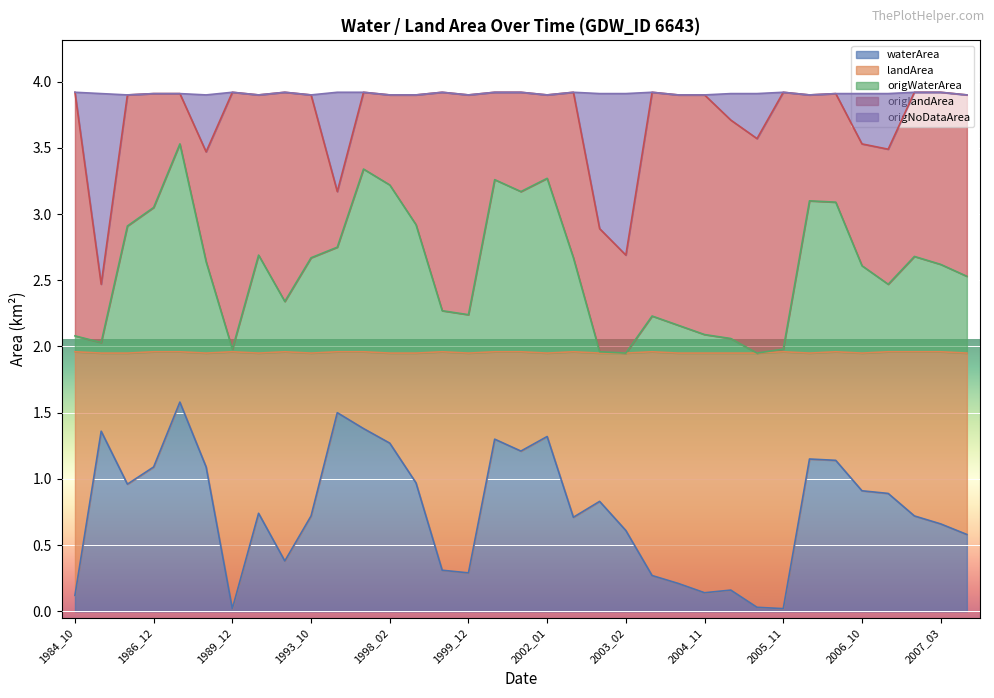

What is the total value across all series at 2004_11?

3.9